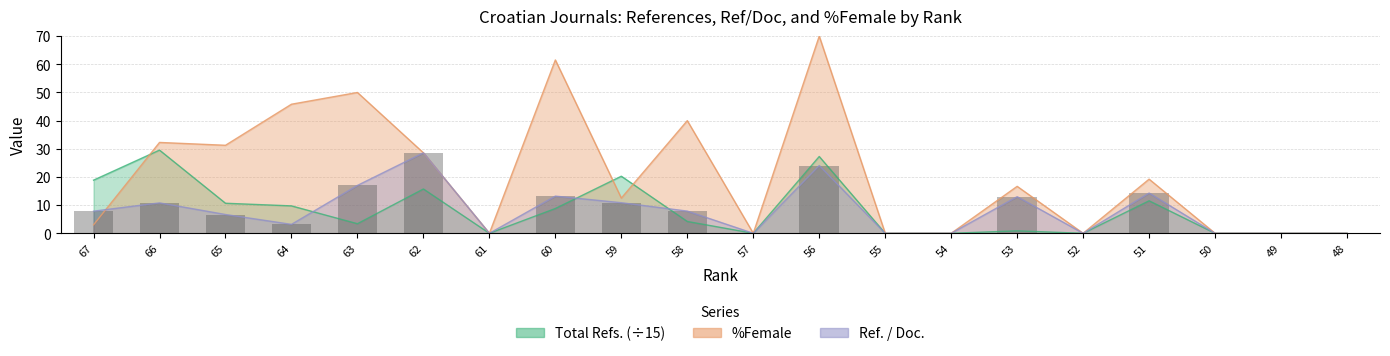

List the series in order of their peak value, highest first.

%Female, Total Refs., Ref. / Doc.